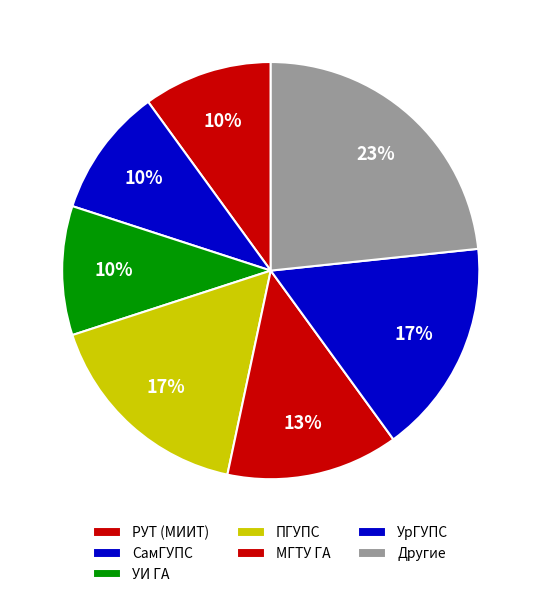

How many slices are in this pie chart?

7